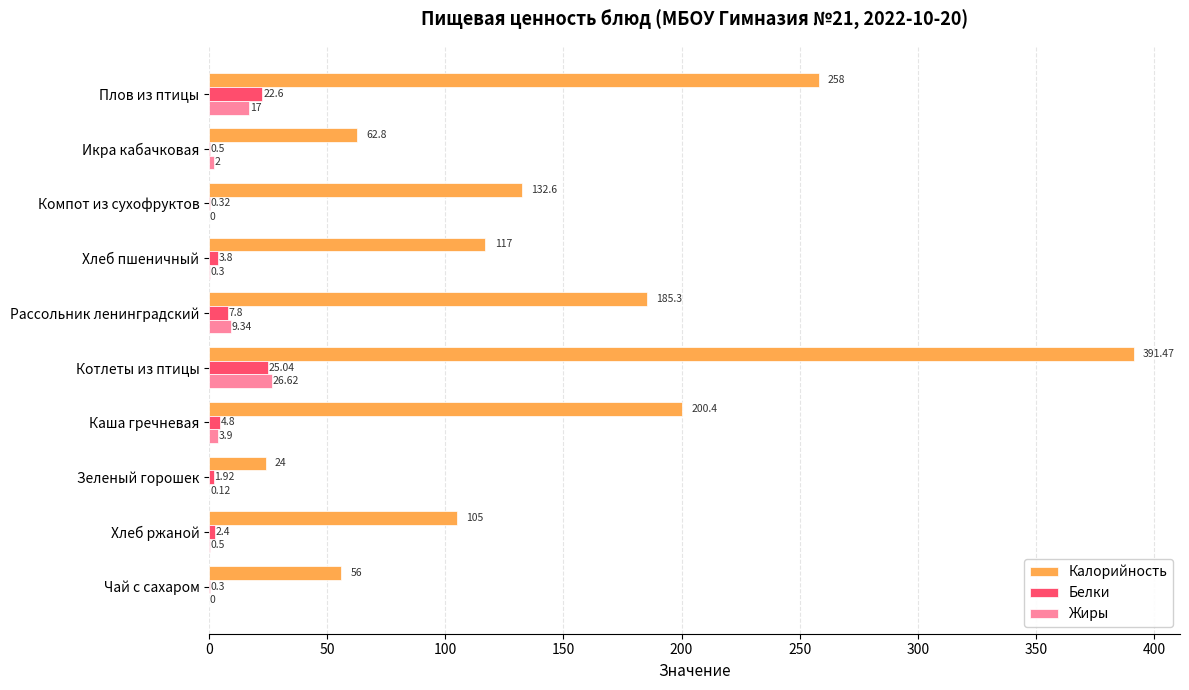

What is the sum of the Калорийность values at Рассольник ленинградский and Зеленый горошек?

209.3